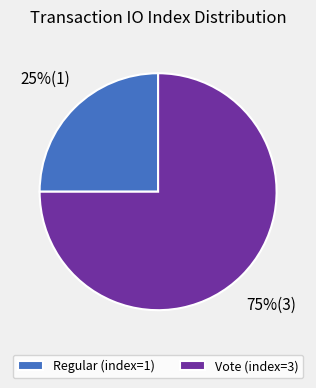

Which category has the biggest portion of the pie?

Vote (index=3)